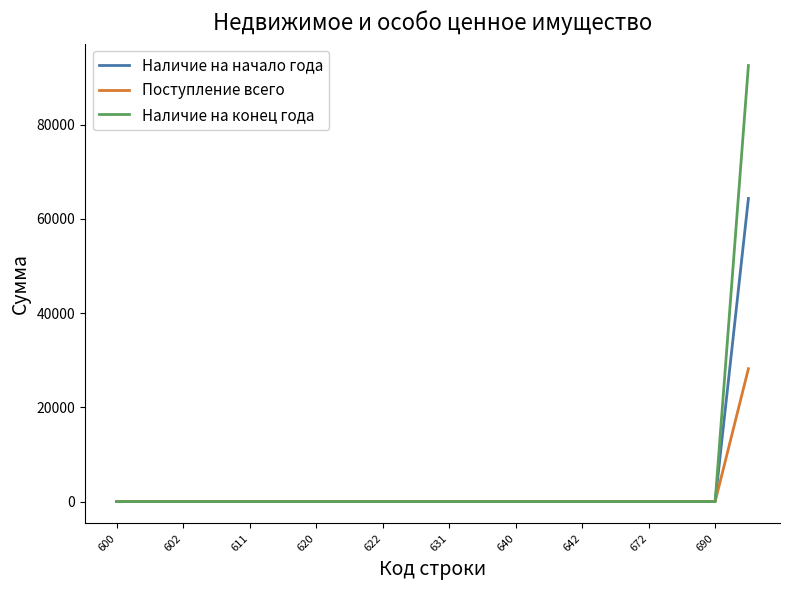

Which series has the largest range (max minus min)?

Наличие на конец года